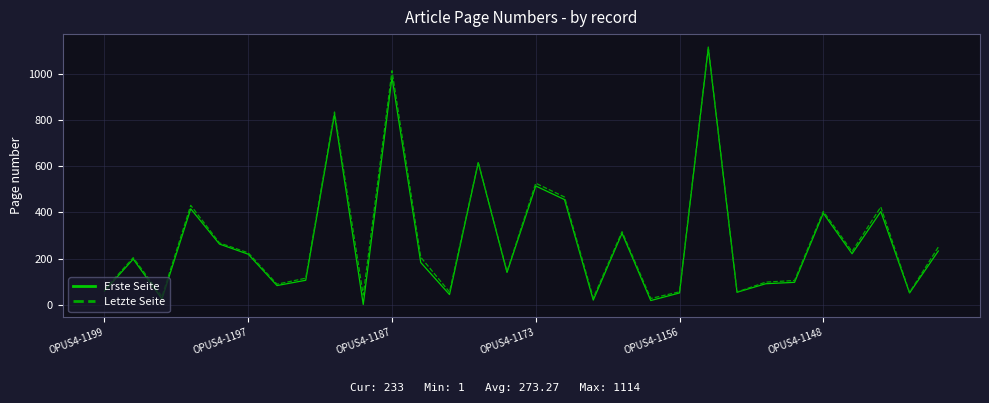

Which series has the widest spread of values?

Erste Seite